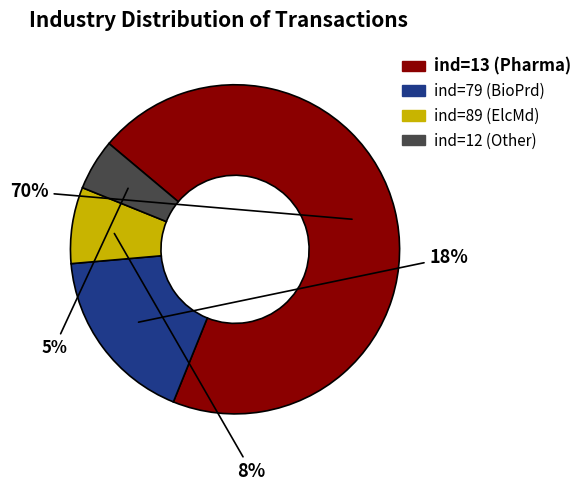

Between ind=89 (ElcMd) and ind=13 (Pharma), which is larger?

ind=13 (Pharma)